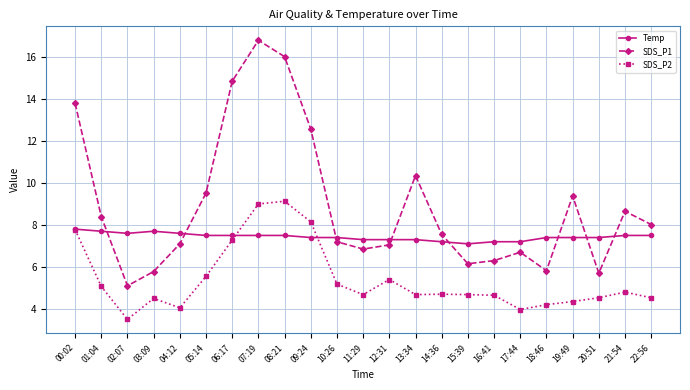

List the series in order of their overall mean, highest first.

SDS_P1, Temp, SDS_P2